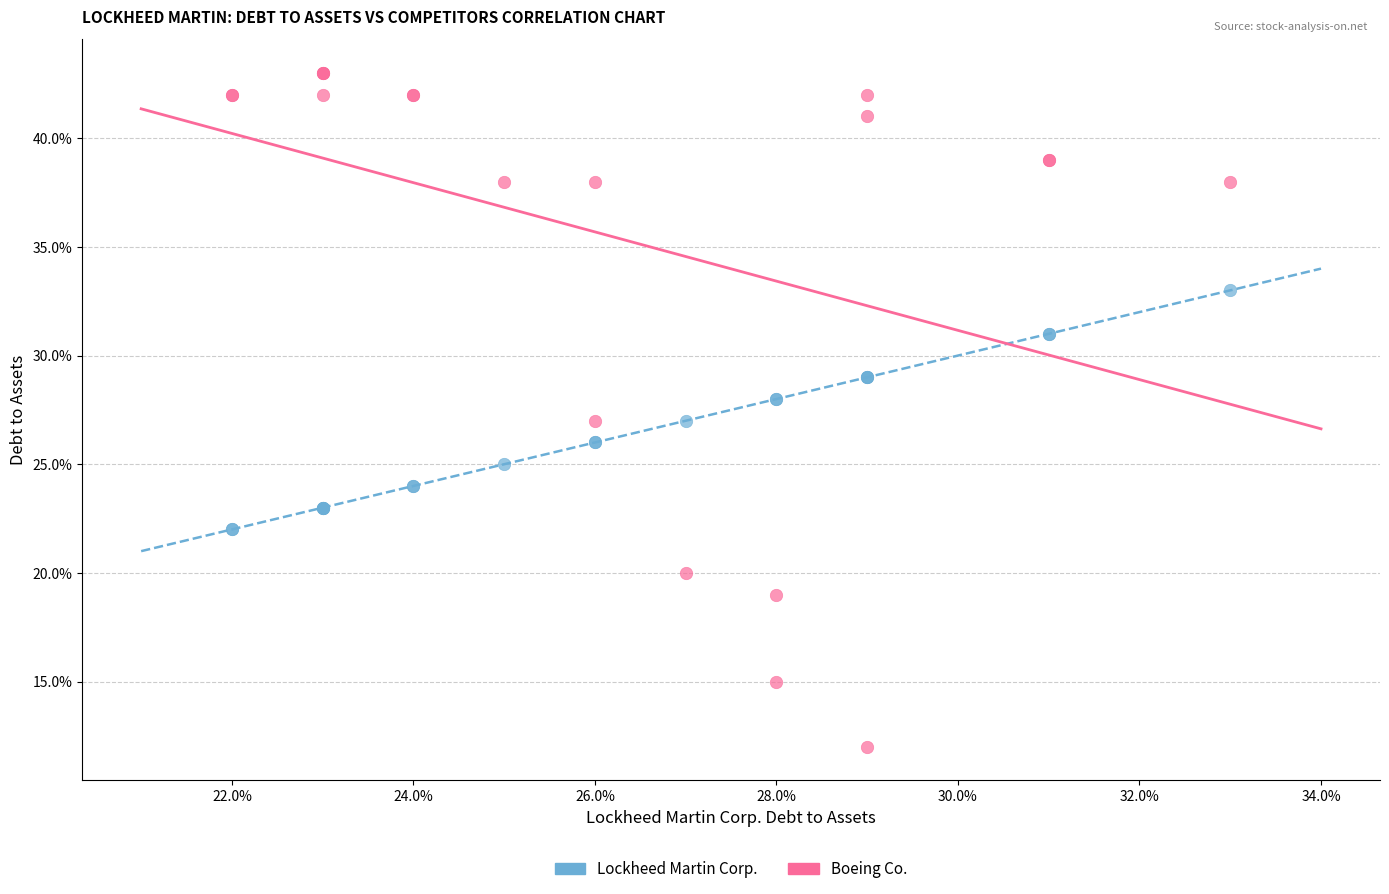

What are all the series names shown in the legend?

Lockheed Martin Corp., Boeing Co.